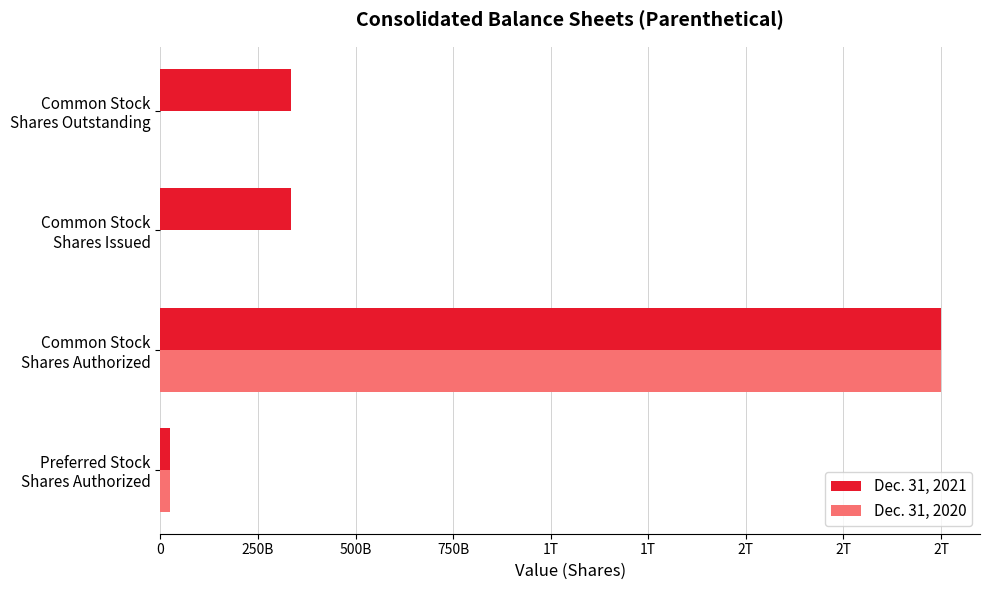

At how many categories does at least one series exceed 1441616295397?

1